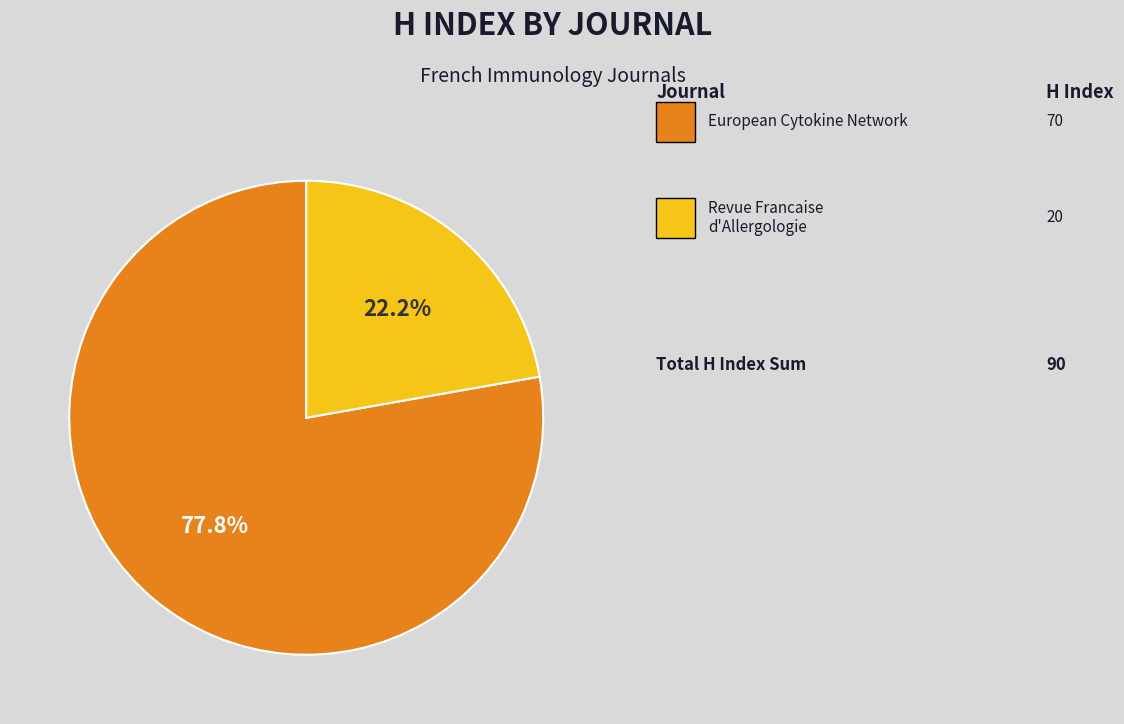

Is there a majority slice in this chart?

Yes